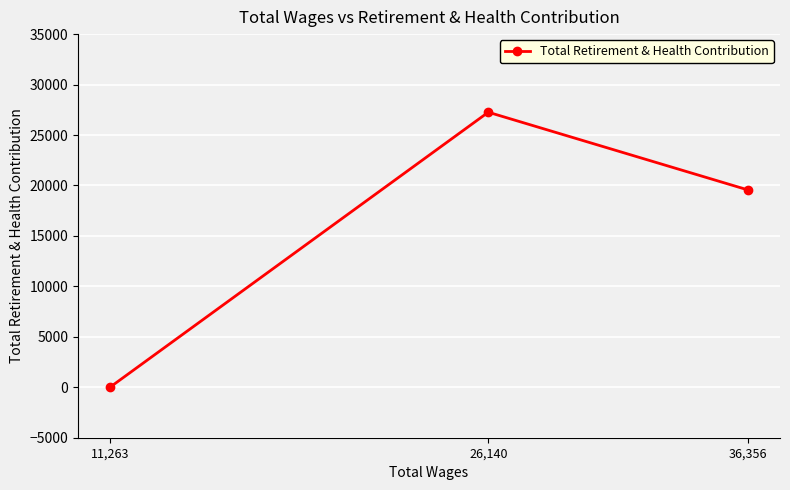

What is the sum of all values?

46812